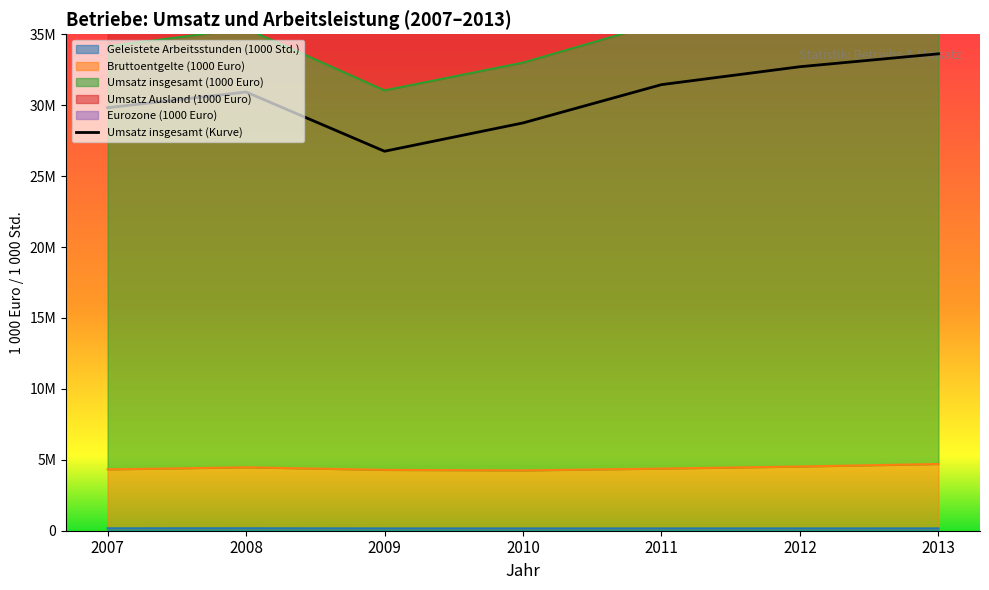

What value does the Bruttoentgelte (1000 Euro) series have at 2008?

4471651.6